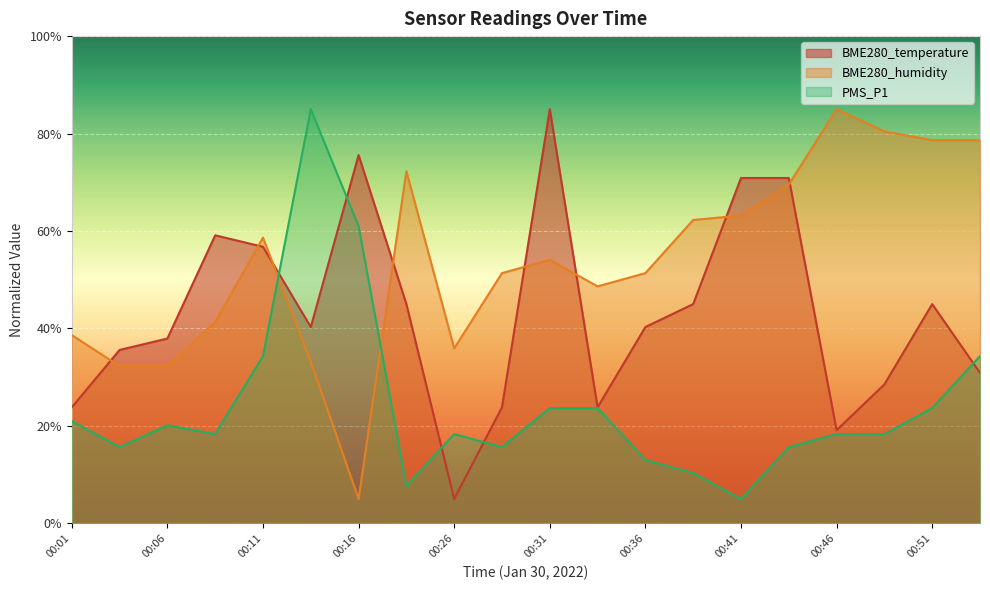

Which series changed the most between 00:13 and 00:38?

PMS_P1